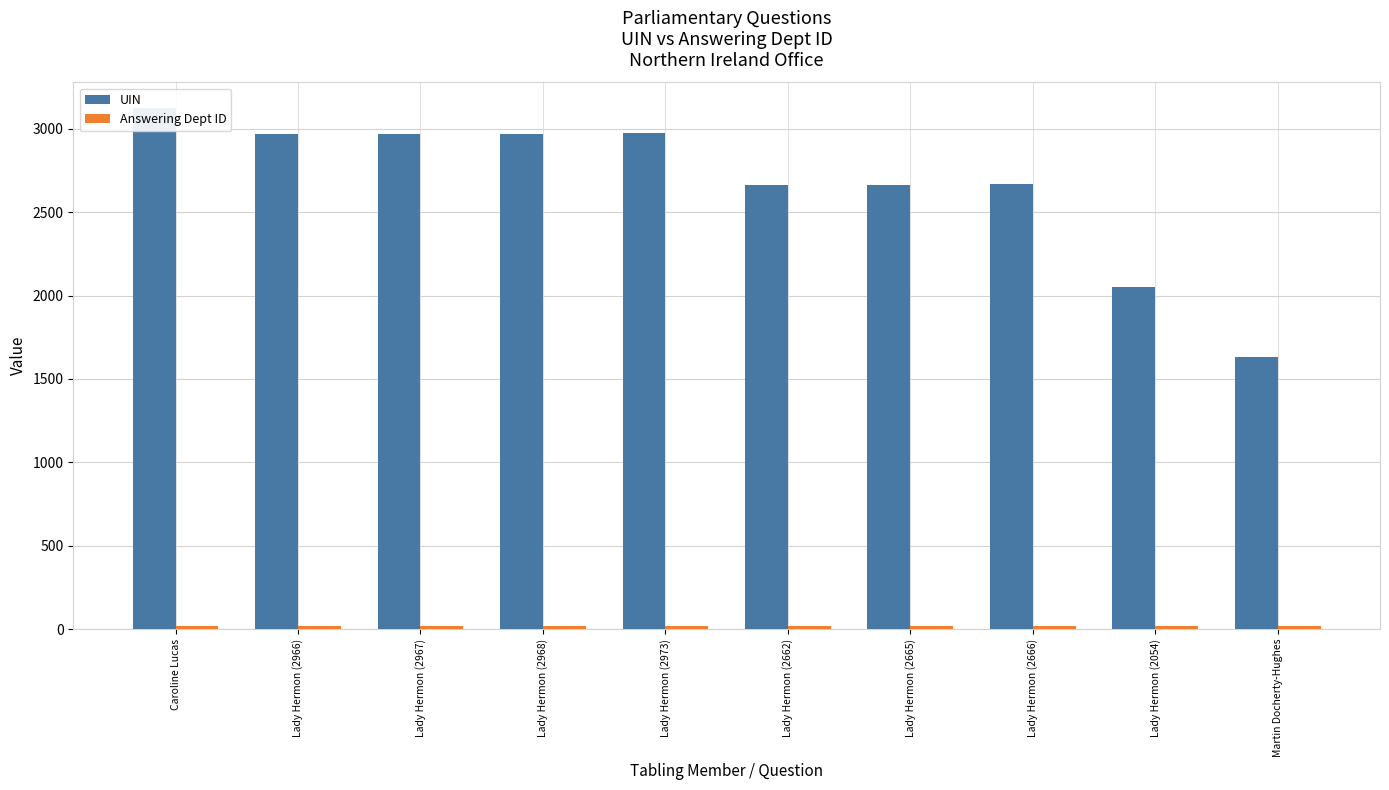

What is the highest value of the UIN series?

3122